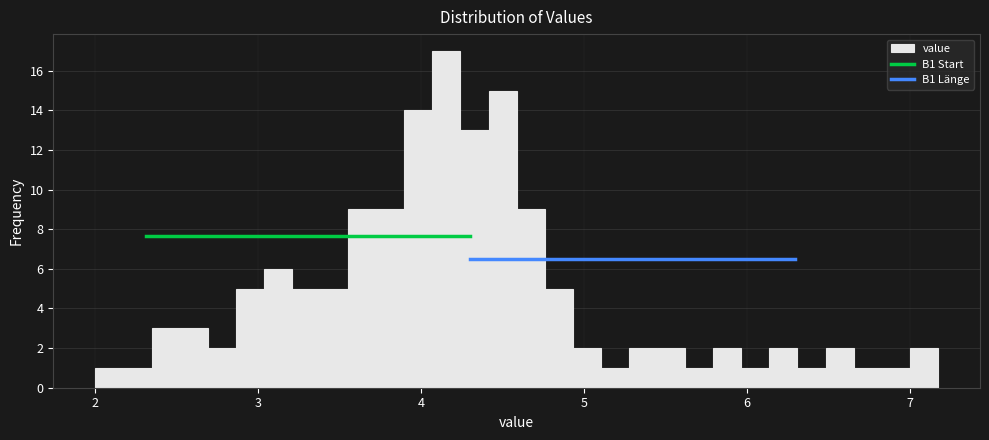

Read against the x-axis, roughly where is the centre of the tallest bar?

4.2